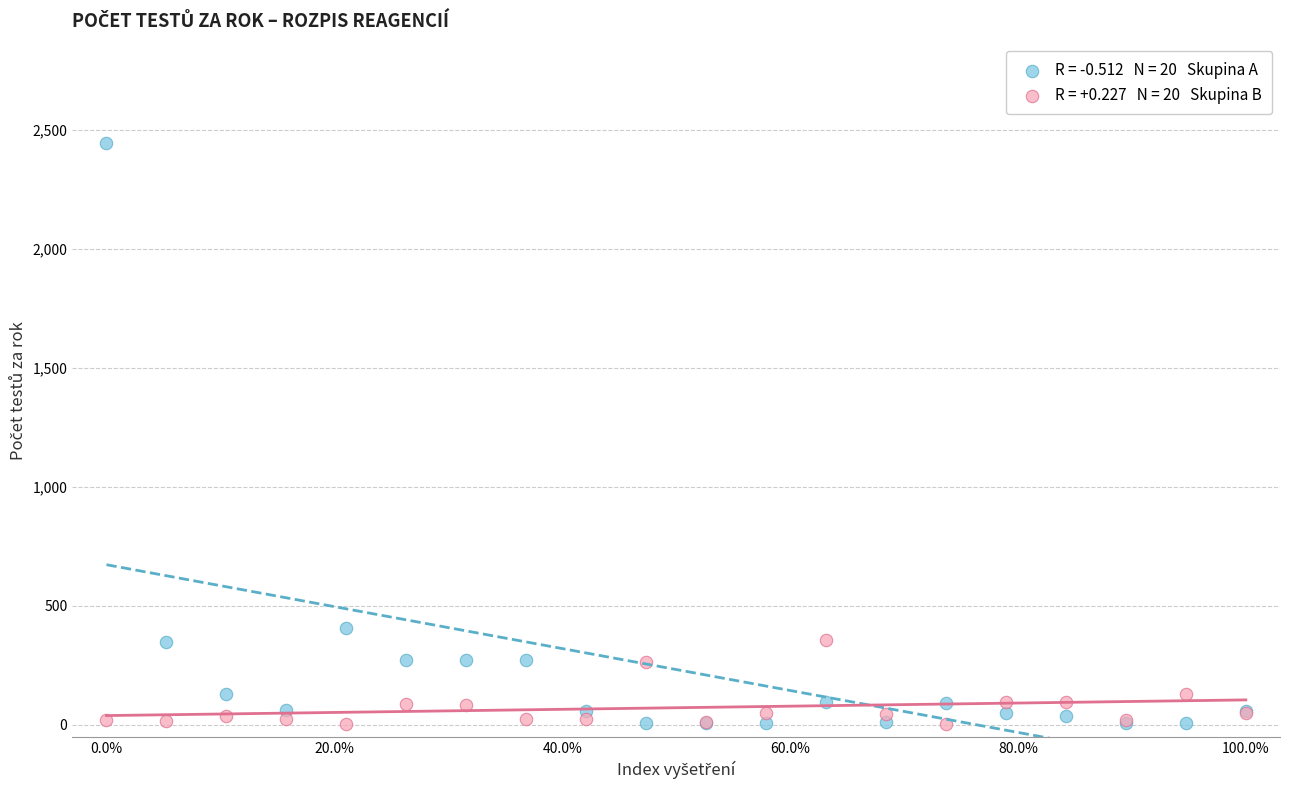

Across all series, what Y value is closest to 1223?

409